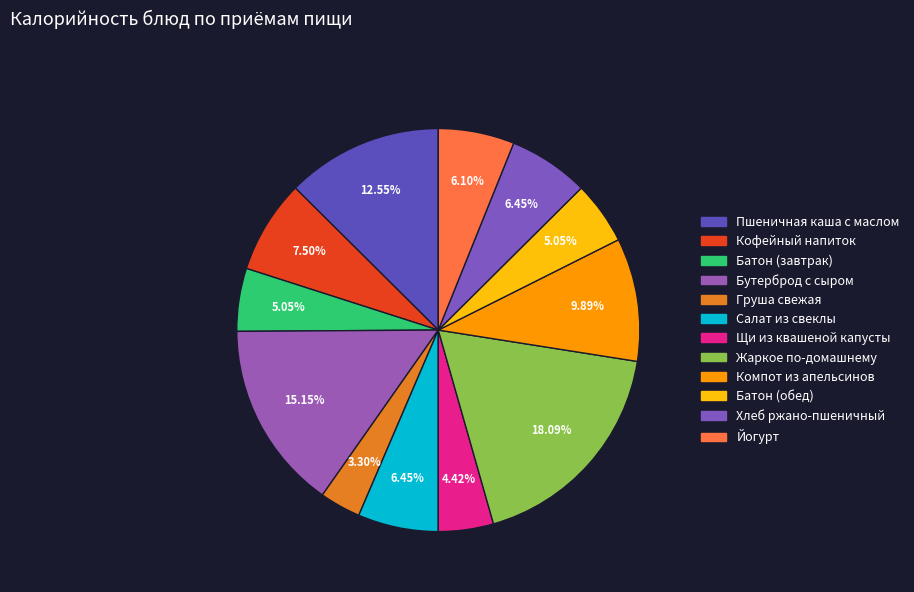

What is the change in value from Щи из квашеной капусты to Компот из апельсинов?

+78